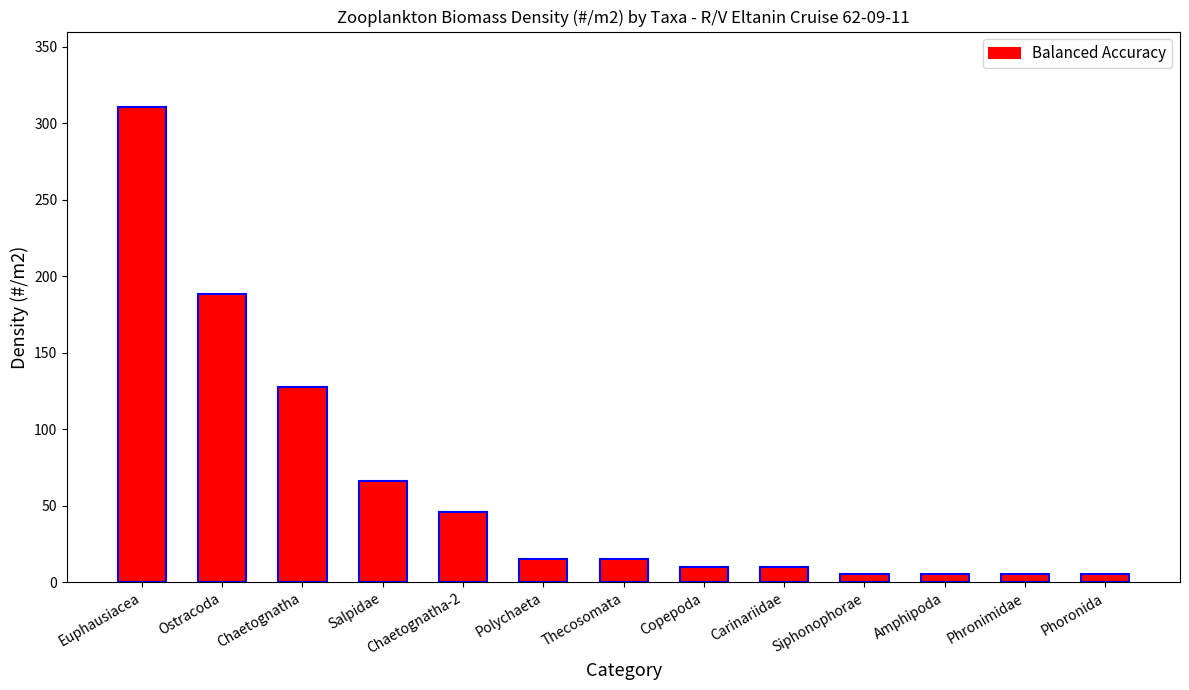

What is the average value?

62.3